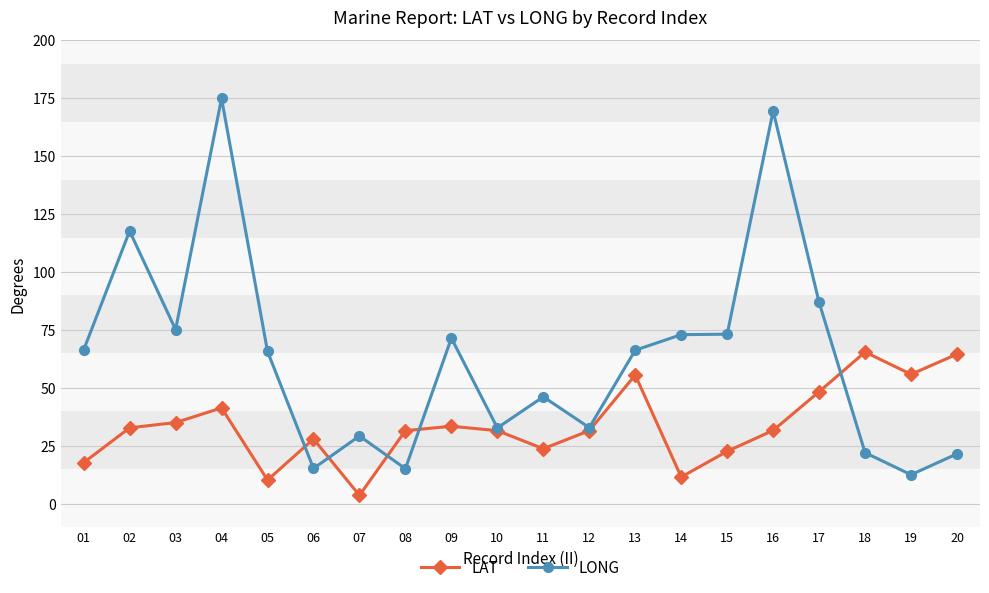

Is this an area chart (filled region under the line)?

No